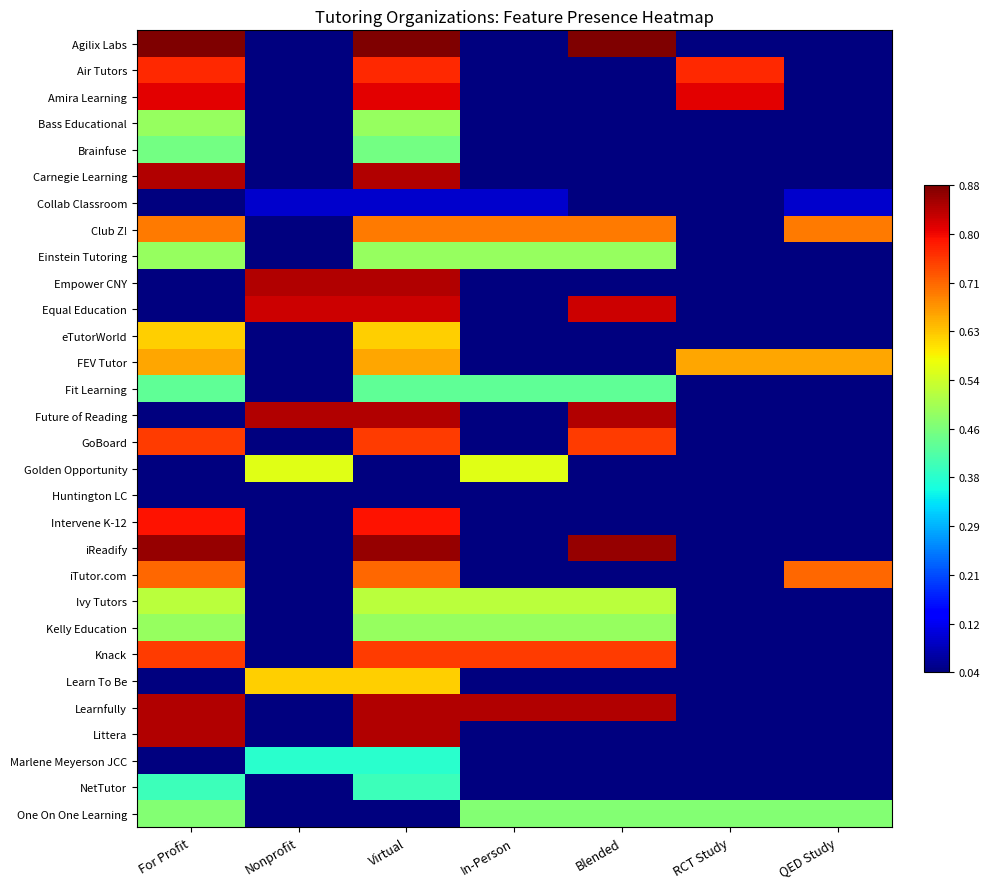

Reading left to right, extract all data points from this chart.

Agilix Labs: For Profit=0.9	Nonprofit=0.0	Virtual=0.9	In-Person=0.0	Blended=0.9	RCT Study=0.0	QED Study=0.0
Air Tutors: For Profit=0.8	Nonprofit=0.0	Virtual=0.8	In-Person=0.0	Blended=0.0	RCT Study=0.8	QED Study=0.0
Amira Learning: For Profit=0.8	Nonprofit=0.0	Virtual=0.8	In-Person=0.0	Blended=0.0	RCT Study=0.8	QED Study=0.0
Bass Educational: For Profit=0.5	Nonprofit=0.0	Virtual=0.5	In-Person=0.0	Blended=0.0	RCT Study=0.0	QED Study=0.0
Brainfuse: For Profit=0.5	Nonprofit=0.0	Virtual=0.5	In-Person=0.0	Blended=0.0	RCT Study=0.0	QED Study=0.0
Carnegie Learning: For Profit=0.8	Nonprofit=0.0	Virtual=0.8	In-Person=0.0	Blended=0.0	RCT Study=0.0	QED Study=0.0
Collab Classroom: For Profit=0.0	Nonprofit=0.1	Virtual=0.1	In-Person=0.1	Blended=0.0	RCT Study=0.0	QED Study=0.1
Club Z!: For Profit=0.7	Nonprofit=0.0	Virtual=0.7	In-Person=0.7	Blended=0.7	RCT Study=0.0	QED Study=0.7
Einstein Tutoring: For Profit=0.5	Nonprofit=0.0	Virtual=0.5	In-Person=0.5	Blended=0.5	RCT Study=0.0	QED Study=0.0
Empower CNY: For Profit=0.0	Nonprofit=0.8	Virtual=0.8	In-Person=0.0	Blended=0.0	RCT Study=0.0	QED Study=0.0
Equal Education: For Profit=0.0	Nonprofit=0.8	Virtual=0.8	In-Person=0.0	Blended=0.8	RCT Study=0.0	QED Study=0.0
eTutorWorld: For Profit=0.6	Nonprofit=0.0	Virtual=0.6	In-Person=0.0	Blended=0.0	RCT Study=0.0	QED Study=0.0
FEV Tutor: For Profit=0.7	Nonprofit=0.0	Virtual=0.7	In-Person=0.0	Blended=0.0	RCT Study=0.7	QED Study=0.7
Fit Learning: For Profit=0.4	Nonprofit=0.0	Virtual=0.4	In-Person=0.4	Blended=0.4	RCT Study=0.0	QED Study=0.0
Future of Reading: For Profit=0.0	Nonprofit=0.8	Virtual=0.8	In-Person=0.0	Blended=0.8	RCT Study=0.0	QED Study=0.0
GoBoard: For Profit=0.7	Nonprofit=0.0	Virtual=0.7	In-Person=0.0	Blended=0.7	RCT Study=0.0	QED Study=0.0
Golden Opportunity: For Profit=0.0	Nonprofit=0.6	Virtual=0.0	In-Person=0.6	Blended=0.0	RCT Study=0.0	QED Study=0.0
Huntington LC: For Profit=0.0	Nonprofit=0.0	Virtual=0.0	In-Person=0.0	Blended=0.0	RCT Study=0.0	QED Study=0.0
Intervene K-12: For Profit=0.8	Nonprofit=0.0	Virtual=0.8	In-Person=0.0	Blended=0.0	RCT Study=0.0	QED Study=0.0
iReadify: For Profit=0.9	Nonprofit=0.0	Virtual=0.9	In-Person=0.0	Blended=0.9	RCT Study=0.0	QED Study=0.0
iTutor.com: For Profit=0.7	Nonprofit=0.0	Virtual=0.7	In-Person=0.0	Blended=0.0	RCT Study=0.0	QED Study=0.7
Ivy Tutors: For Profit=0.5	Nonprofit=0.0	Virtual=0.5	In-Person=0.5	Blended=0.5	RCT Study=0.0	QED Study=0.0
Kelly Education: For Profit=0.5	Nonprofit=0.0	Virtual=0.5	In-Person=0.5	Blended=0.5	RCT Study=0.0	QED Study=0.0
Knack: For Profit=0.7	Nonprofit=0.0	Virtual=0.7	In-Person=0.7	Blended=0.7	RCT Study=0.0	QED Study=0.0
Learn To Be: For Profit=0.0	Nonprofit=0.6	Virtual=0.6	In-Person=0.0	Blended=0.0	RCT Study=0.0	QED Study=0.0
Learnfully: For Profit=0.8	Nonprofit=0.0	Virtual=0.8	In-Person=0.8	Blended=0.8	RCT Study=0.0	QED Study=0.0
Littera: For Profit=0.8	Nonprofit=0.0	Virtual=0.8	In-Person=0.0	Blended=0.0	RCT Study=0.0	QED Study=0.0
Marlene Meyerson JCC: For Profit=0.0	Nonprofit=0.4	Virtual=0.4	In-Person=0.0	Blended=0.0	RCT Study=0.0	QED Study=0.0
NetTutor: For Profit=0.4	Nonprofit=0.0	Virtual=0.4	In-Person=0.0	Blended=0.0	RCT Study=0.0	QED Study=0.0
One On One Learning: For Profit=0.5	Nonprofit=0.0	Virtual=0.0	In-Person=0.5	Blended=0.5	RCT Study=0.5	QED Study=0.5